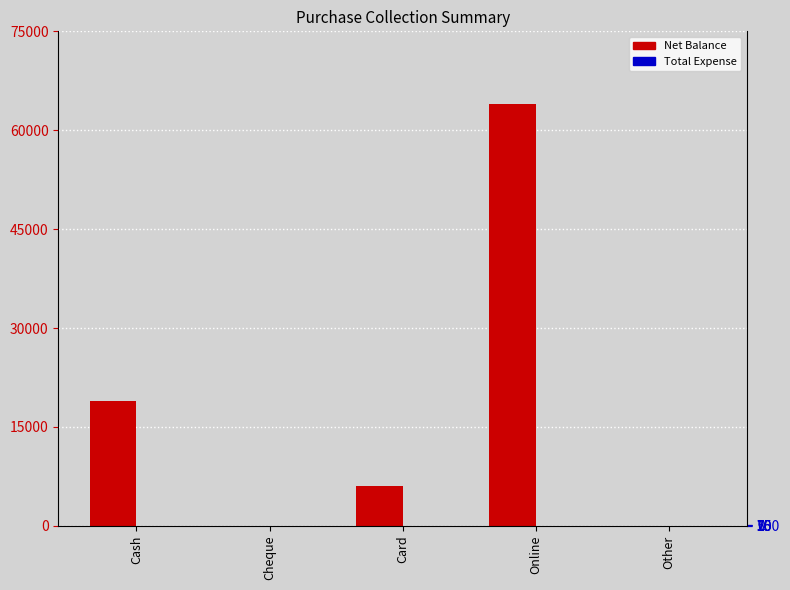

Which has a higher value, Online or Cash?

Online